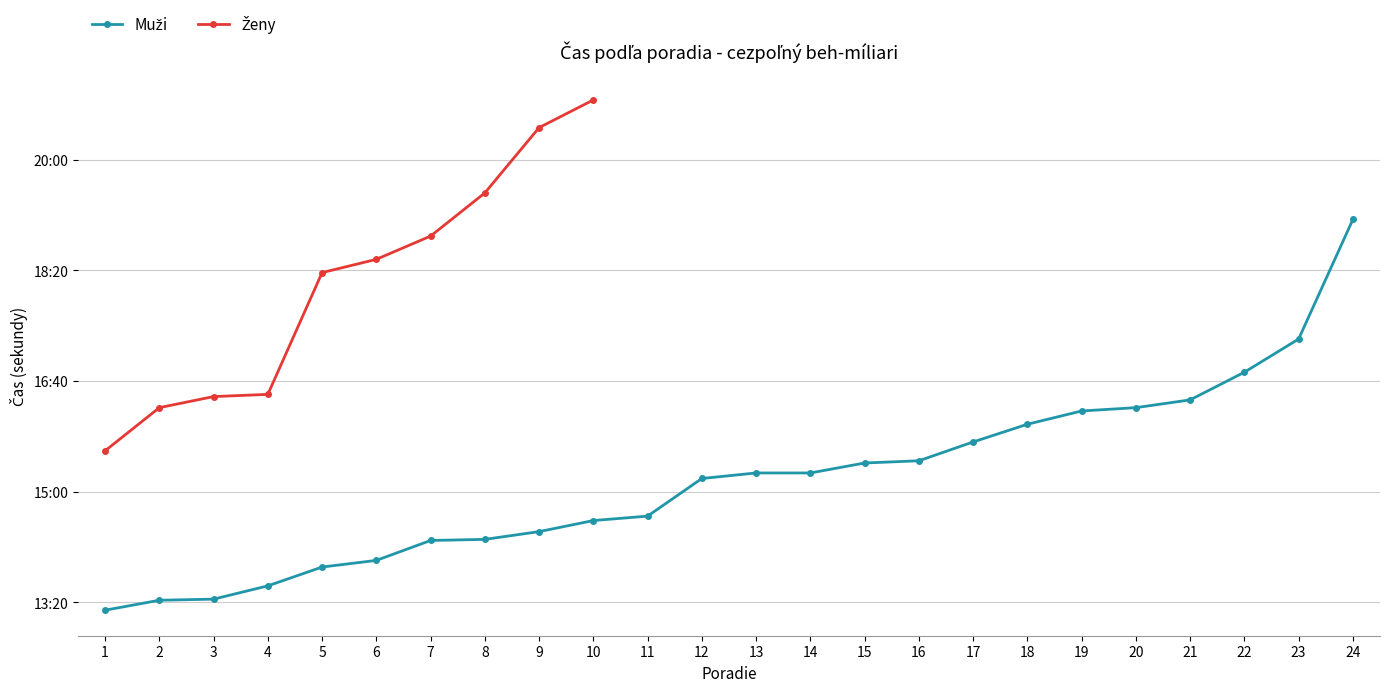

Is this an area chart (filled region under the line)?

No